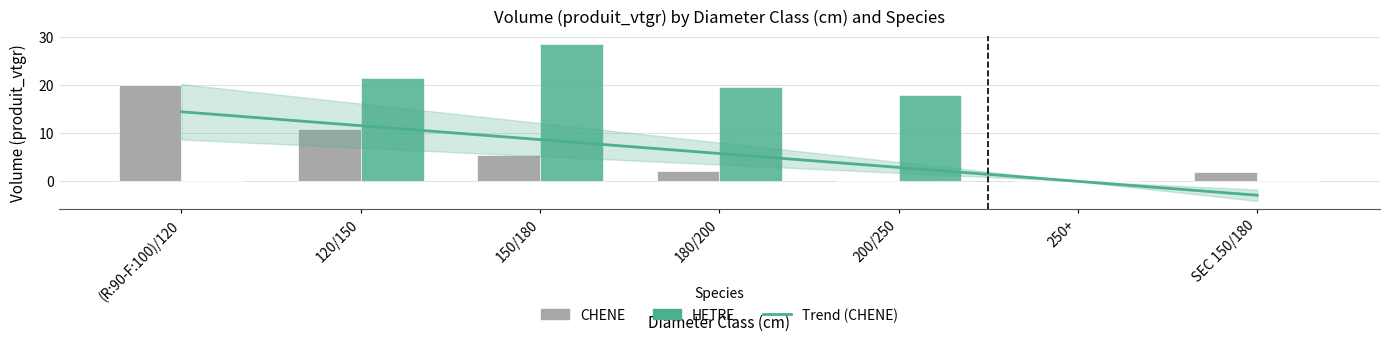

At which label does HETRE first exceed 17?

120/150